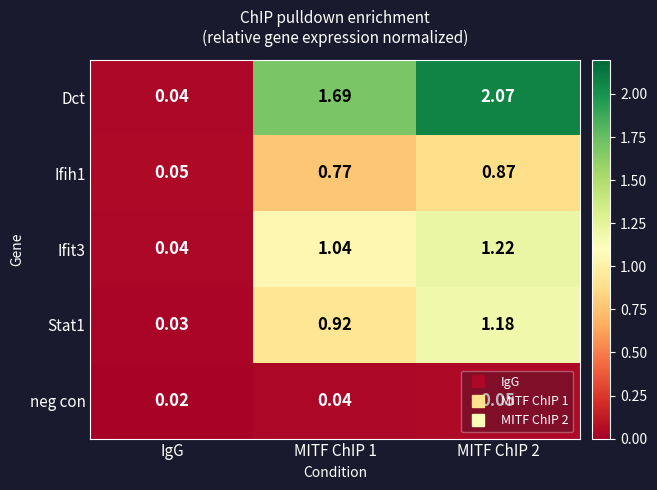

Between MITF ChIP 1 and MITF ChIP 2, which series saw the biggest shift?

Dct